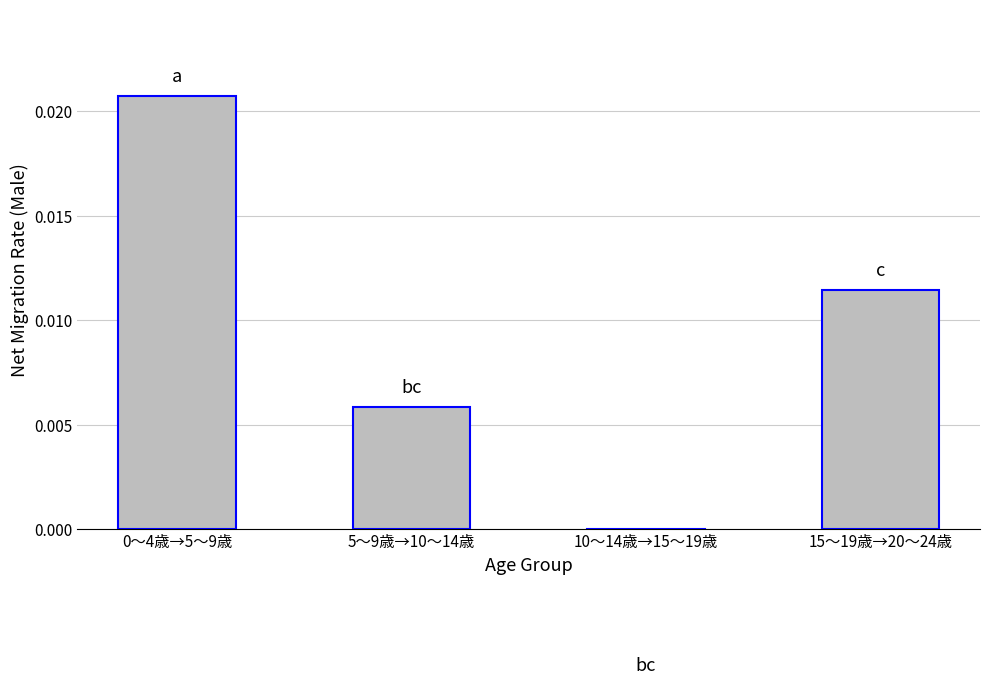

At which label is the value closest to 0?

5～9歳→10～14歳